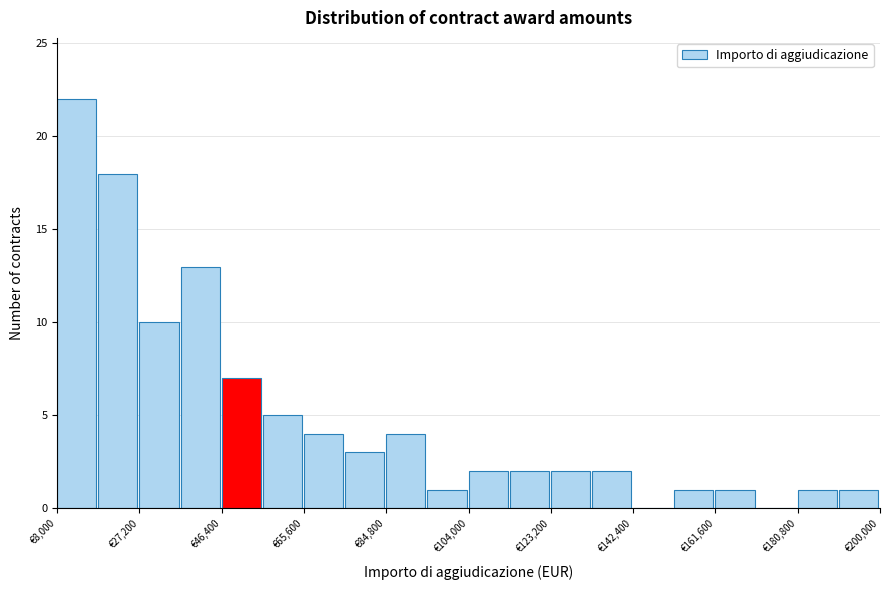

What is the height of the bar covering 36800 to 46400 on the x-axis? Neither the bar edges nor the heights are printed on the chart, so give them approximately, as read against the axes.

13